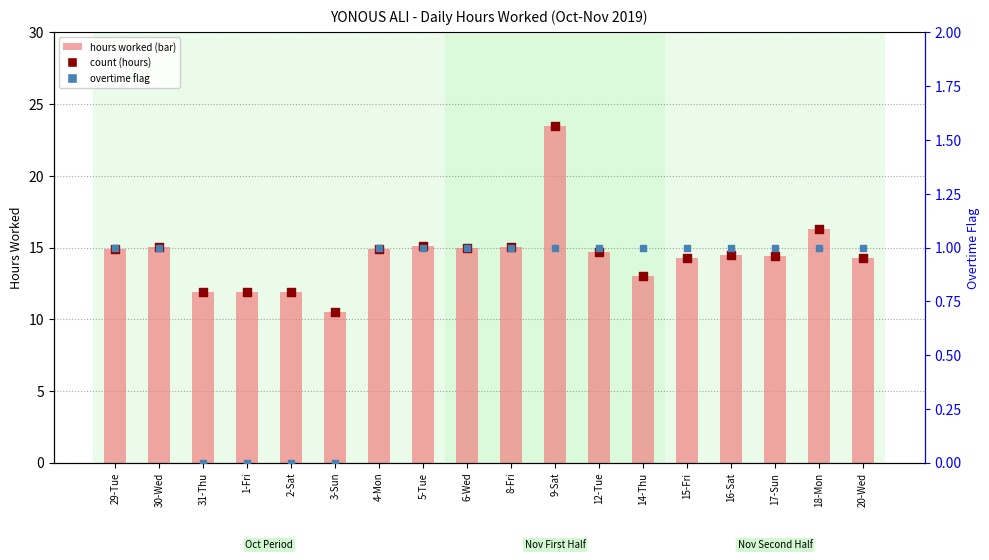

Which series contains the highest Y value?

hours worked